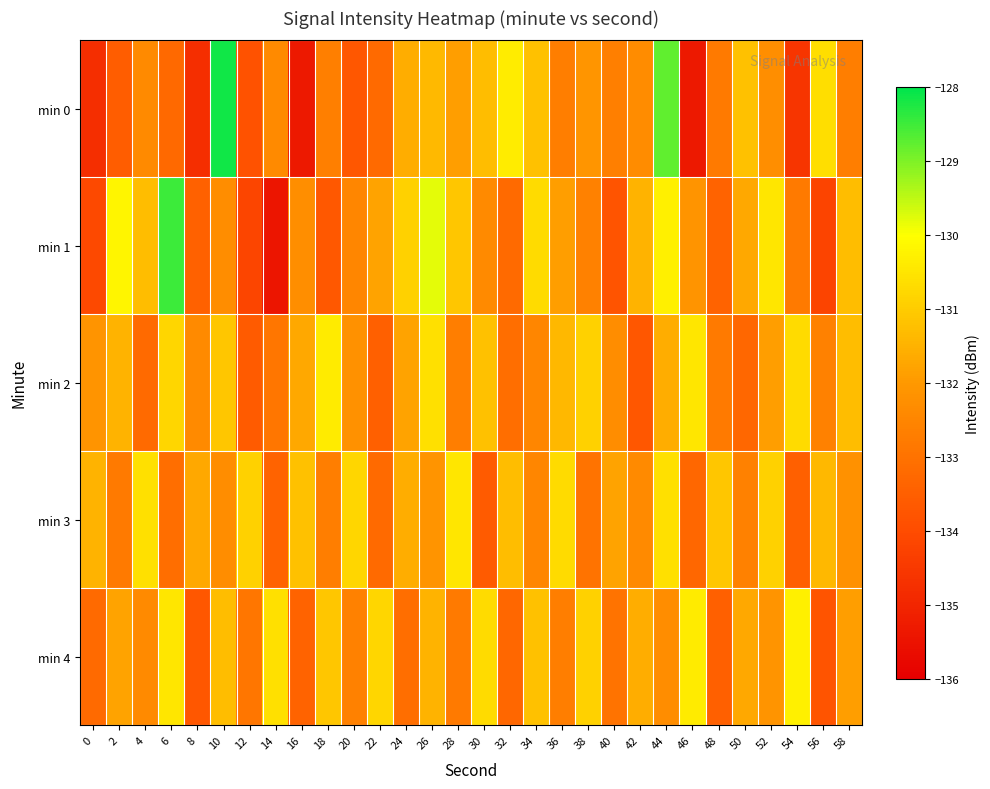

What is the smallest value displayed?

-135.4